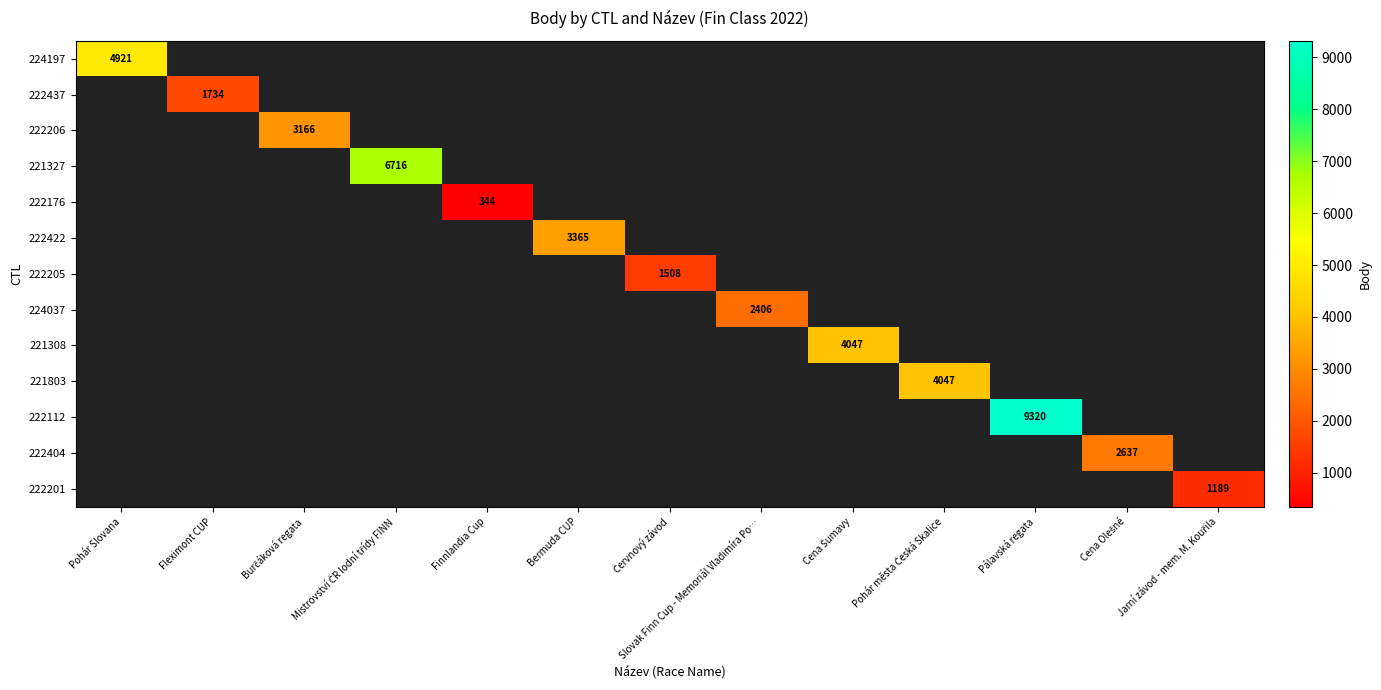

What is the greatest value displayed?

9320.0